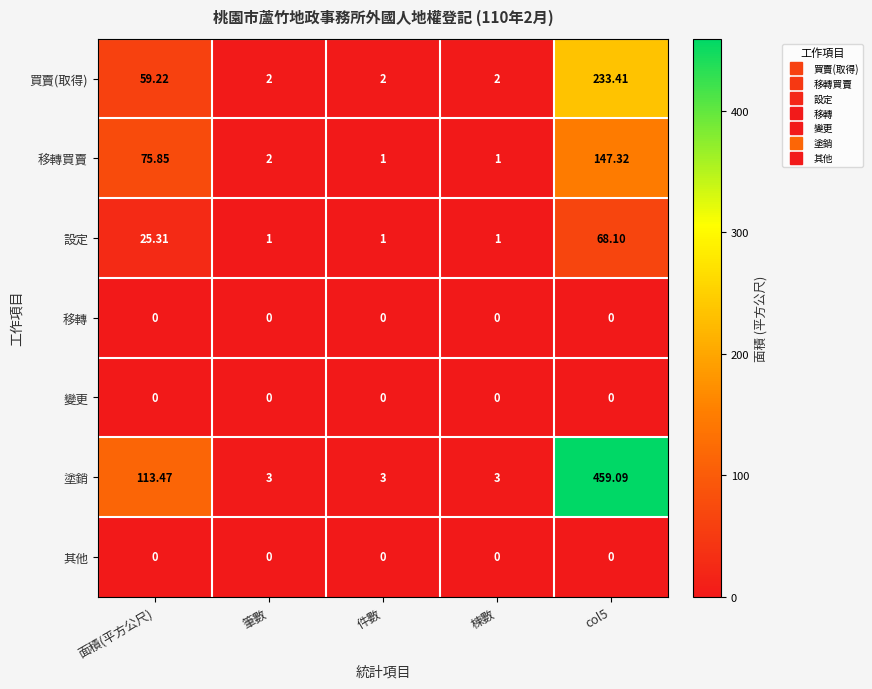

Which series changed the most between 面積(平方公尺) and 件數?

塗銷